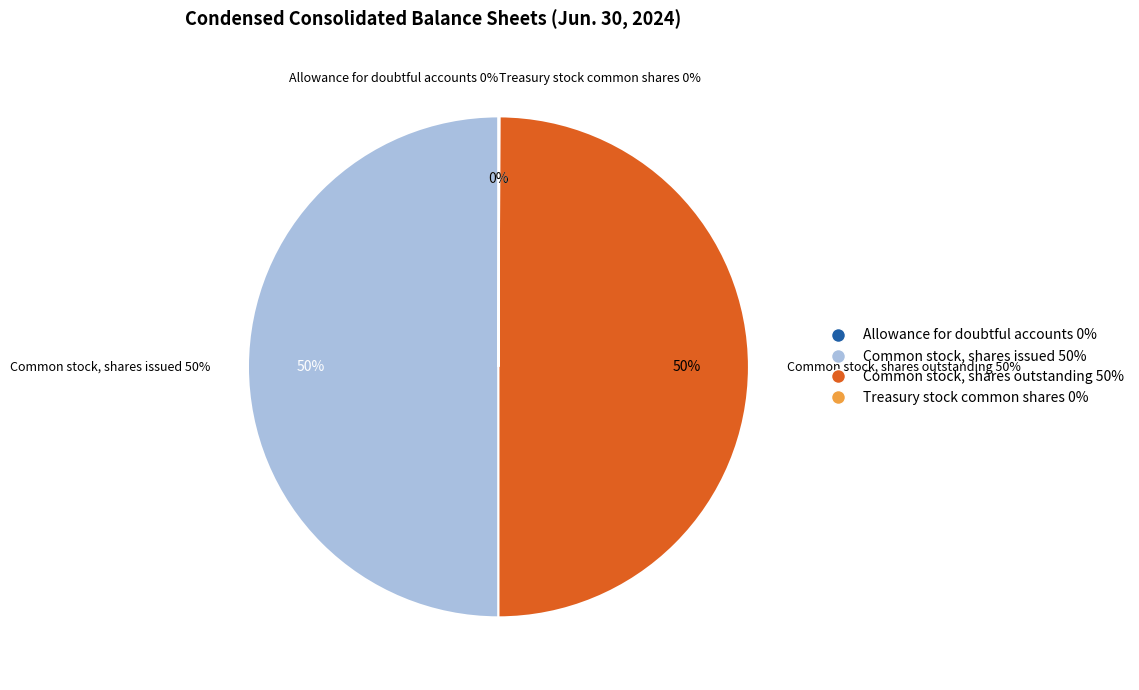

Is the sum of Common stock, shares issued and Treasury stock common shares greater than half?

Yes